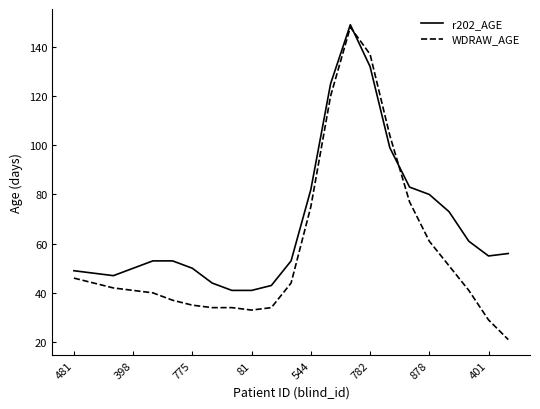

After their last crossing, which series has the higher values: WDRAW_AGE or r202_AGE?

r202_AGE